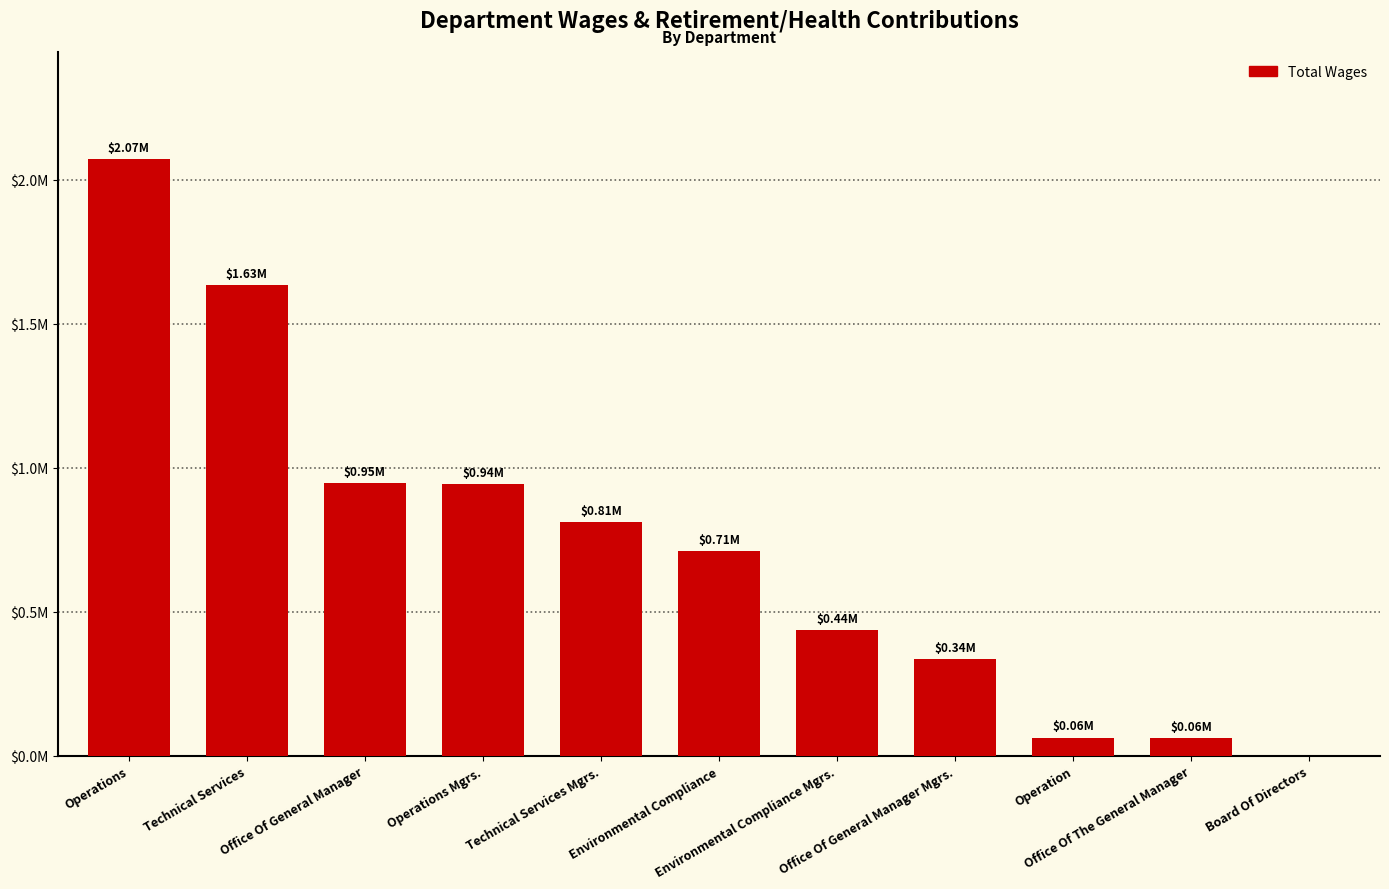

What is the label of the 7th bar from the right?

Technical Services Mgrs.